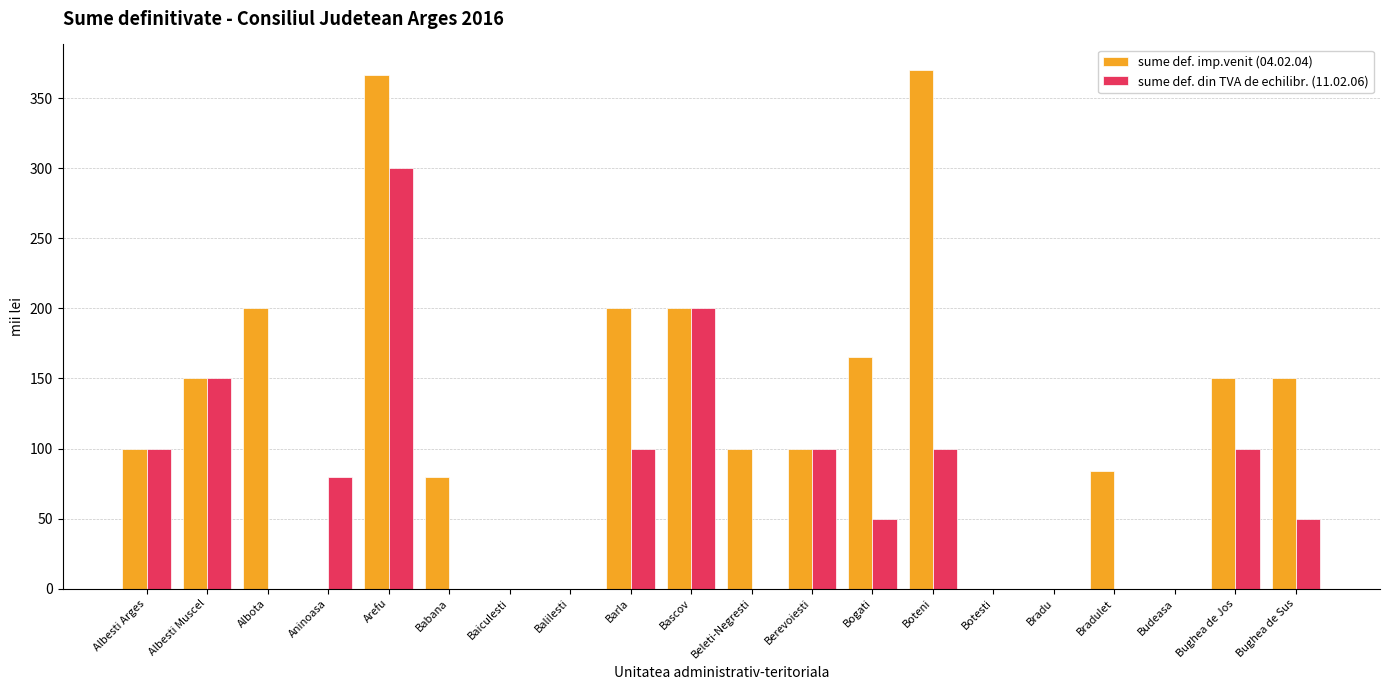

Between Arefu and Baiculesti, which series saw the biggest shift?

sume def. imp.venit (04.02.04)